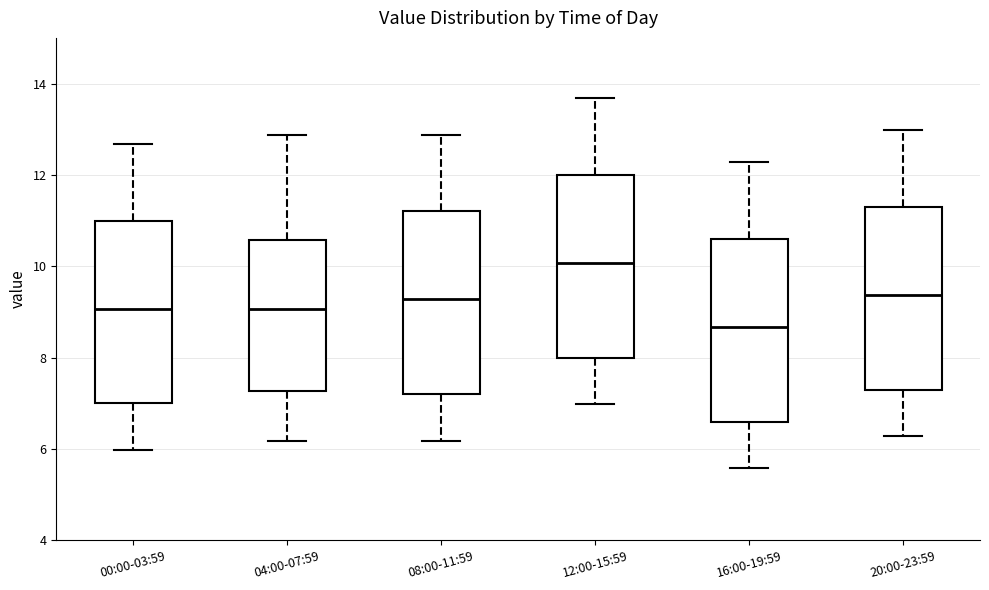

Reading left to right, transcribe this box plot: for each box, give where its median line is, the range the box spans, and where its two whiskers end, as read against the y-axis. The values are not printed on the chart, so give them approximately, as read against the axis.

00:00-03:59: median 9.0, box 7.0 to 11.0, whiskers 6.0 to 12.6
04:00-07:59: median 9.0, box 7.2 to 10.6, whiskers 6.2 to 12.8
08:00-11:59: median 9.2, box 7.2 to 11.2, whiskers 6.2 to 12.8
12:00-15:59: median 10.0, box 8.0 to 12.0, whiskers 7.0 to 13.6
16:00-19:59: median 8.6, box 6.6 to 10.6, whiskers 5.6 to 12.2
20:00-23:59: median 9.4, box 7.4 to 11.4, whiskers 6.2 to 13.0